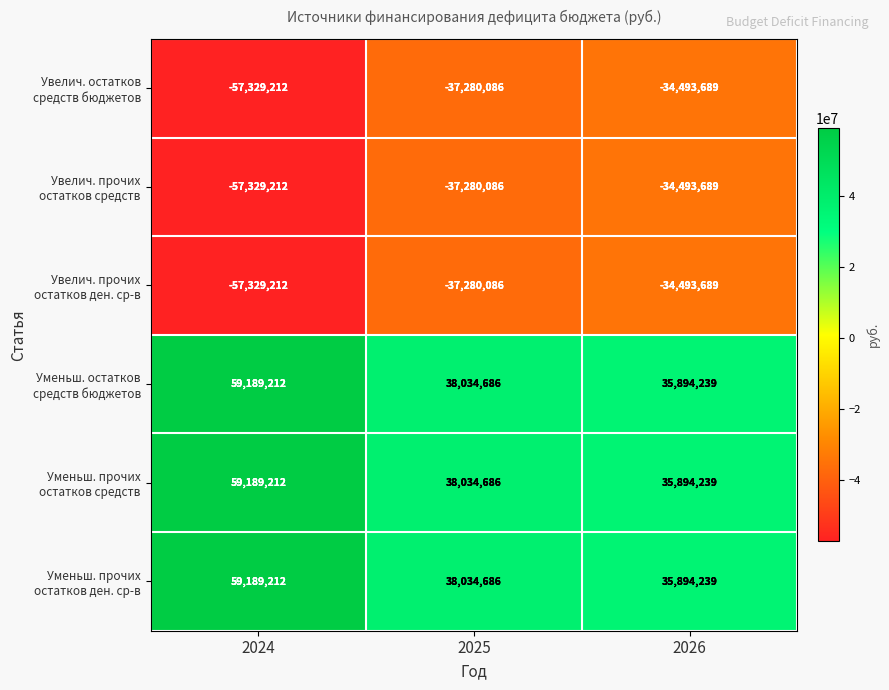

At which category is the sum across all series the highest?

2024